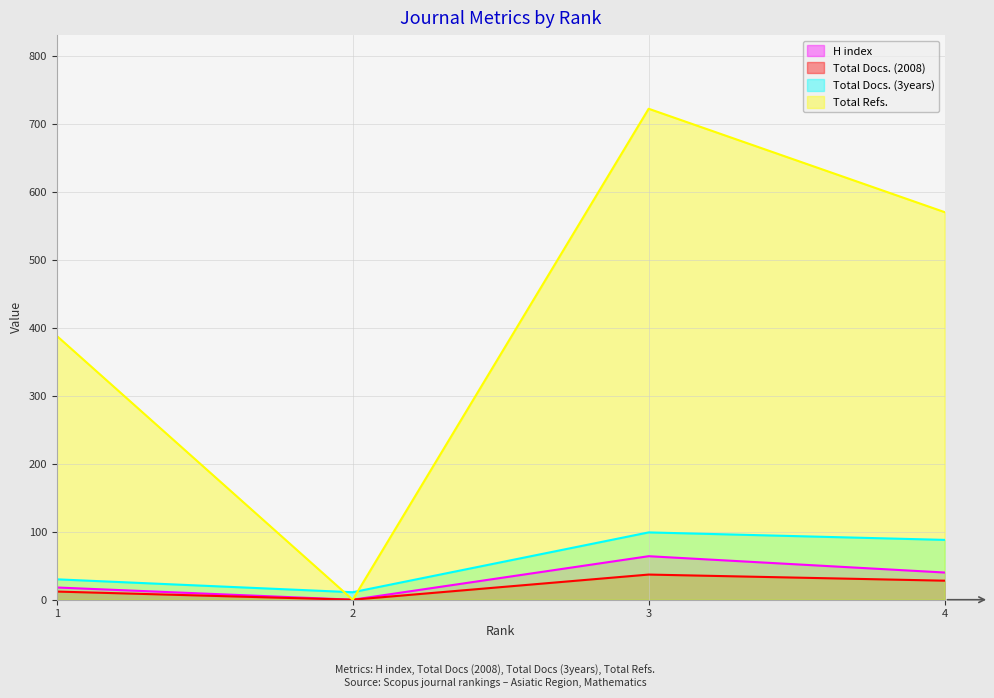

What is the value of the Total Docs. (3years) point at the 3rd from the left?

99